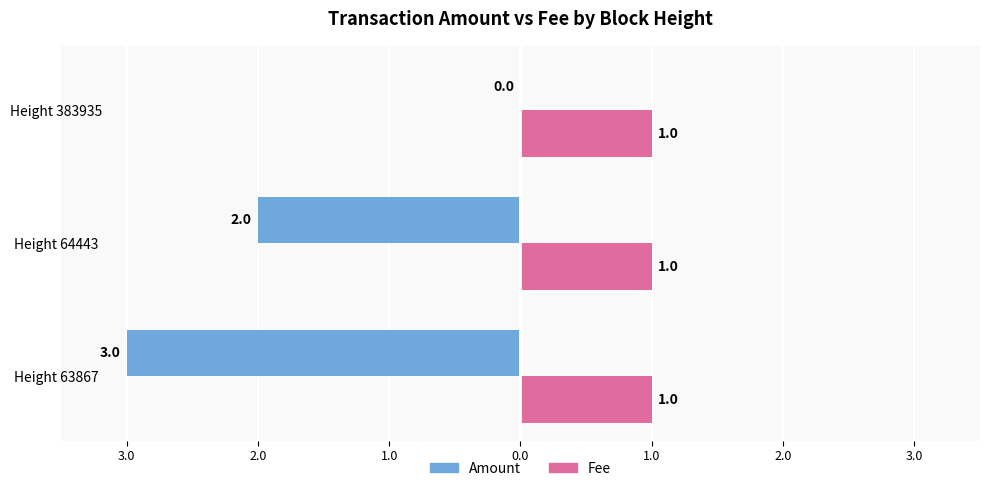

What are all the series names shown in the legend?

Amount, Fee